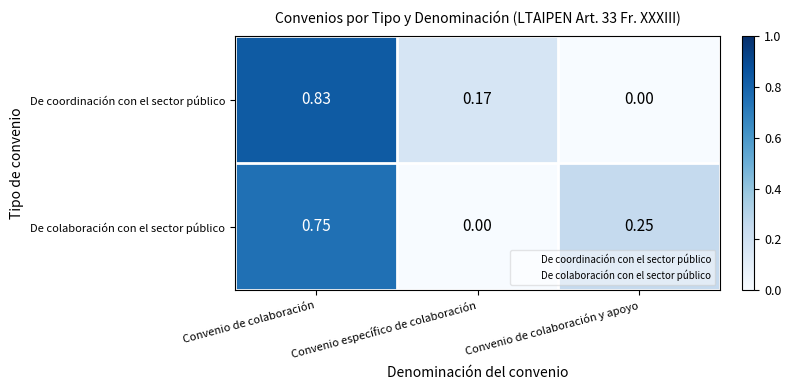

Which series has the largest range (max minus min)?

De coordinación con el sector público